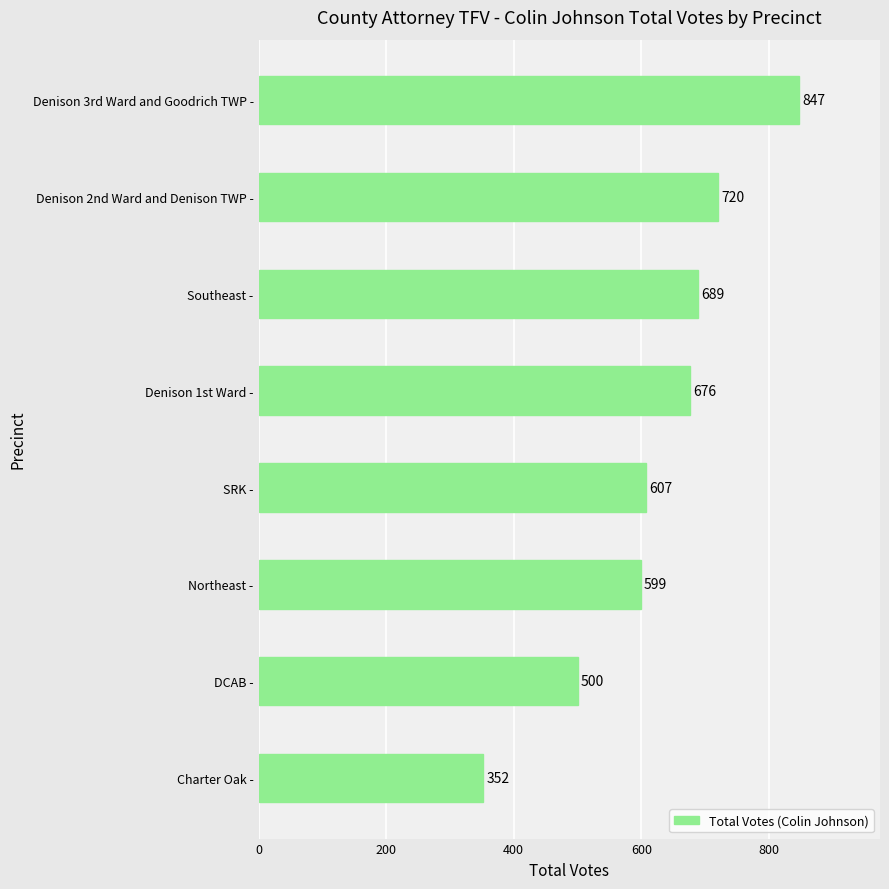

What is the ratio of the value at SRK - to the value at Southeast -?

0.9